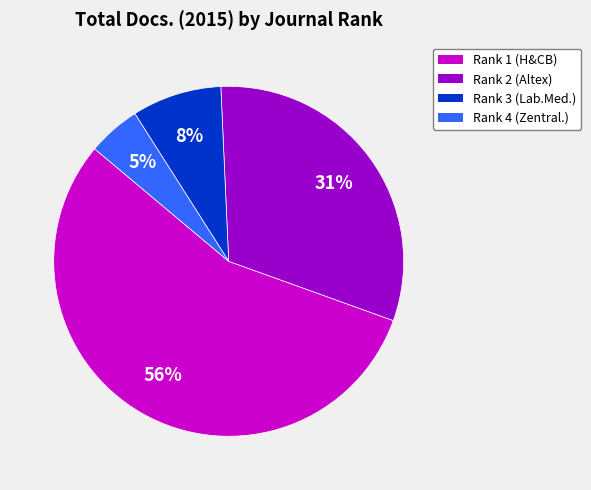

Is there any slice that represents more than half of the pie?

Yes